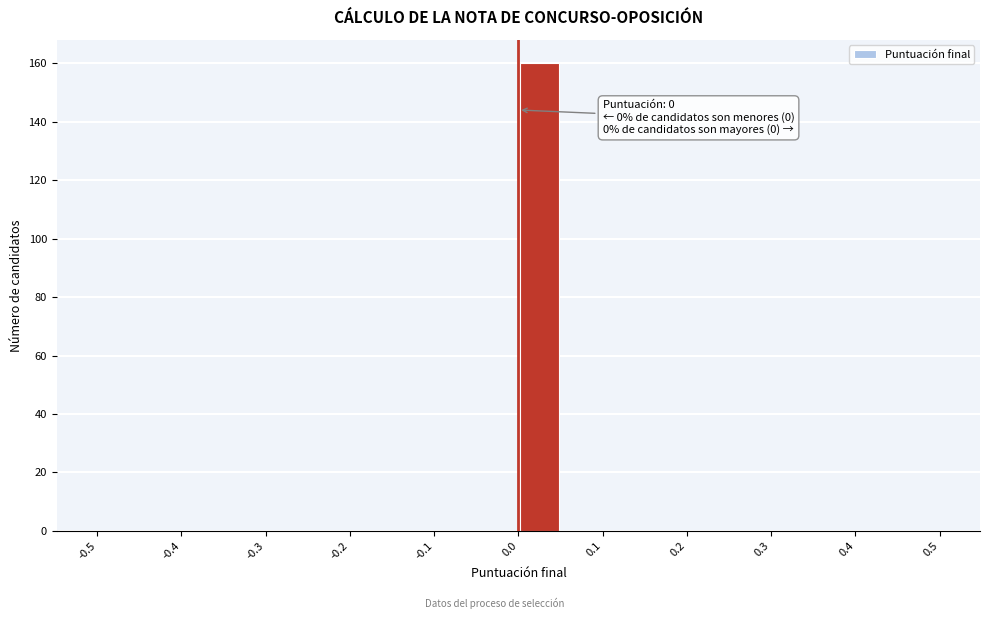

Over which range of the x-axis is the bar tallest?

0.00 to 0.05